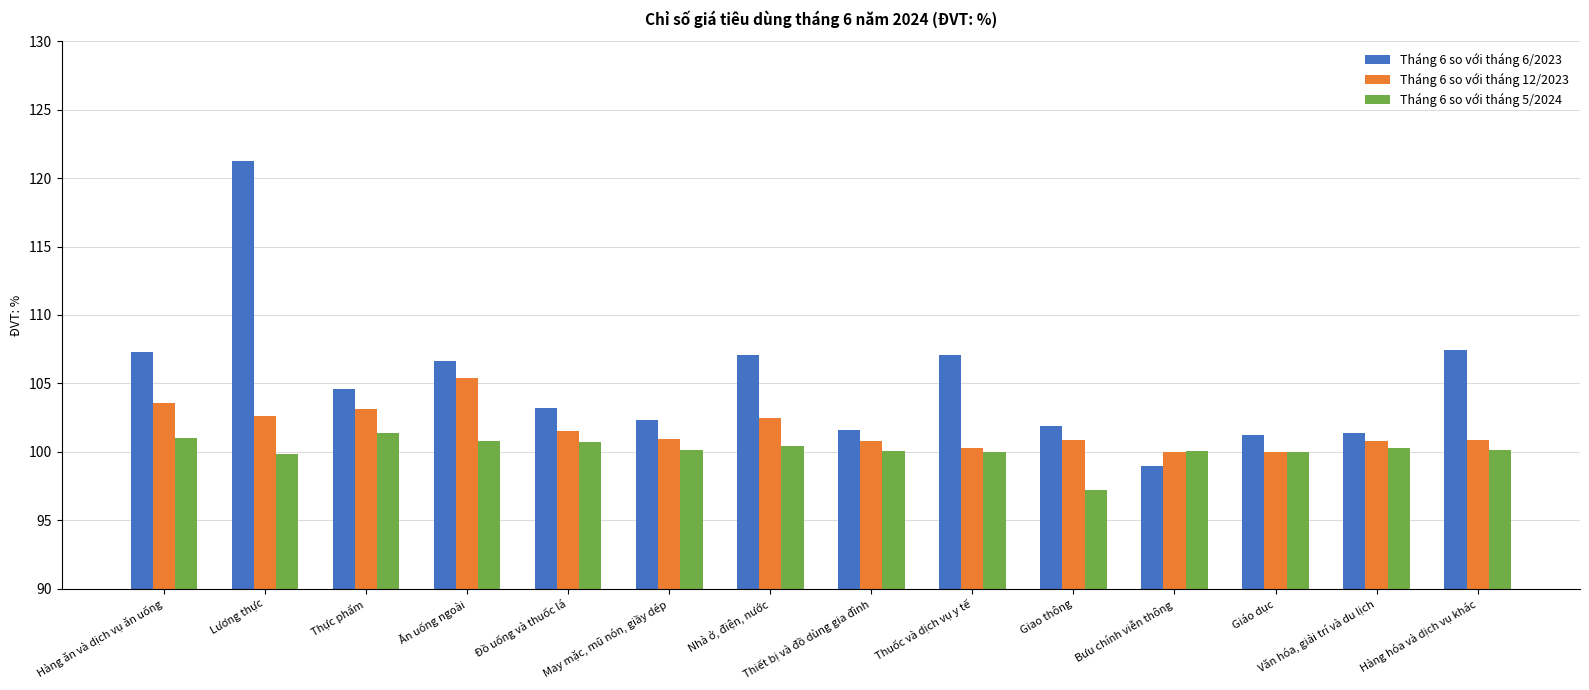

True or false: Tháng 6 so với tháng 5/2024 has a value of 22.0 at Hàng ăn và dịch vụ ăn uống.

False